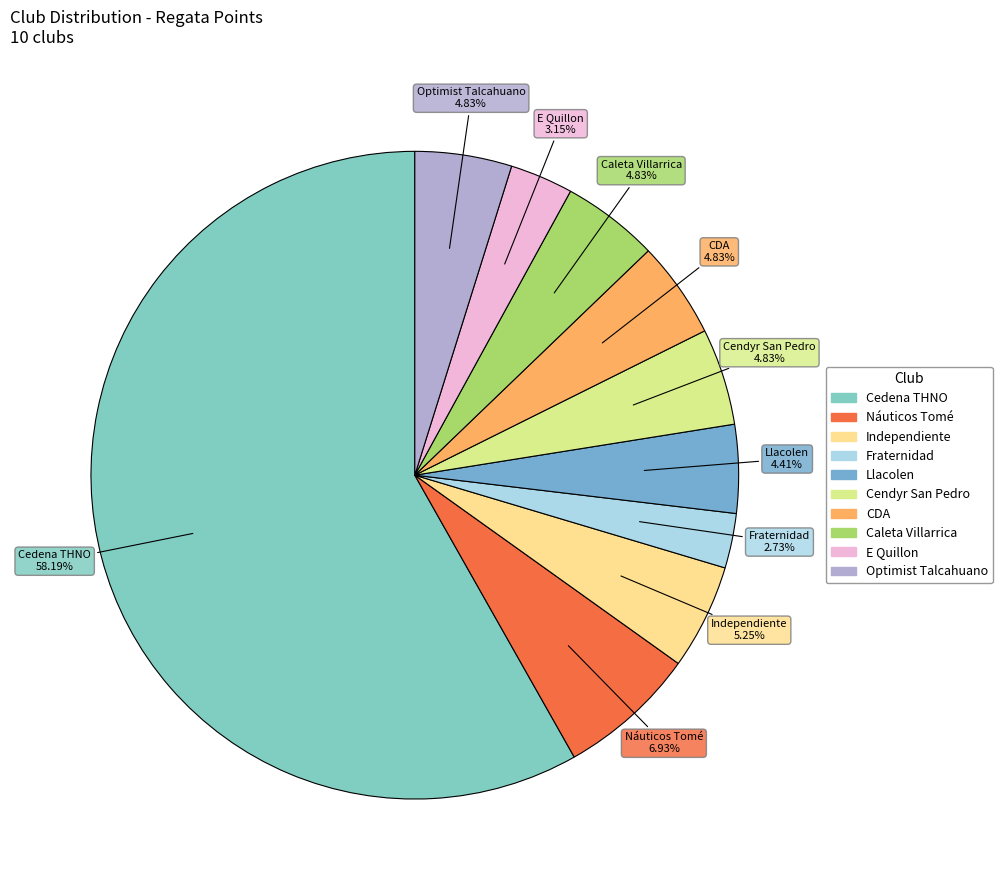

What is the largest slice in the pie chart?

Cedena THNO